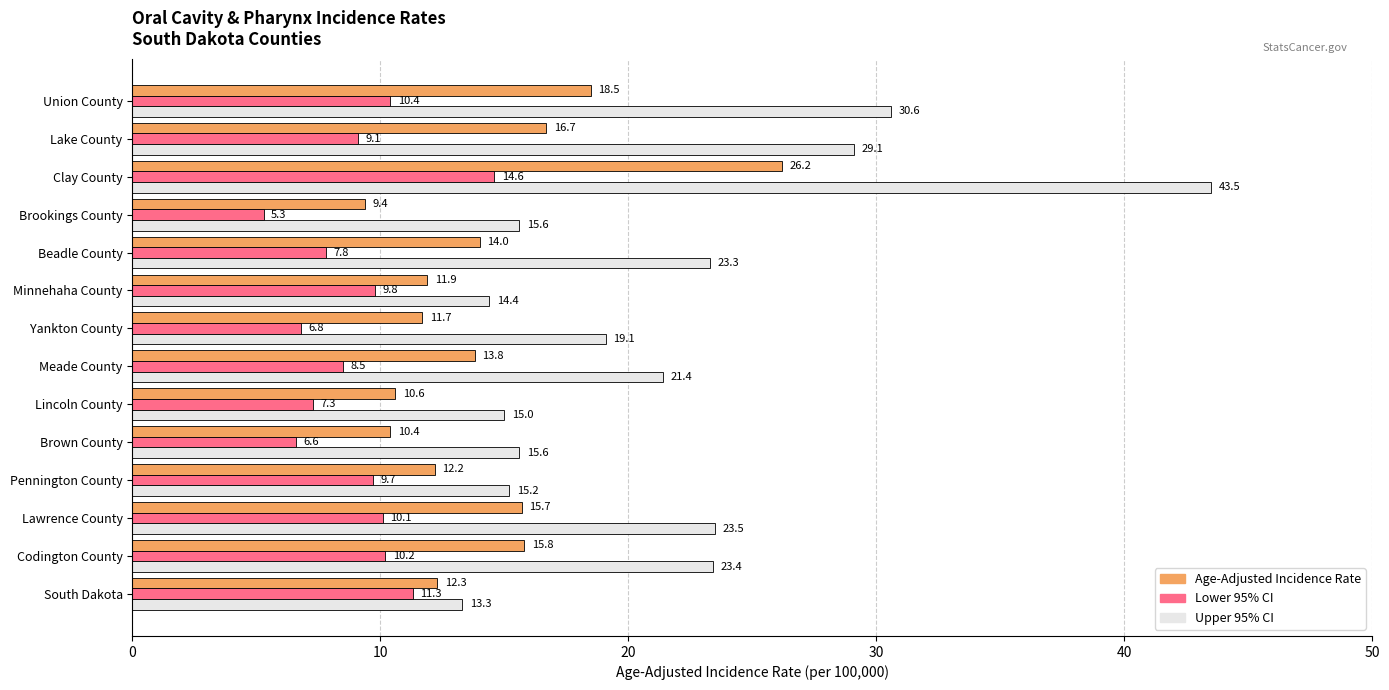

At how many categories does at least one series exceed 24?

3